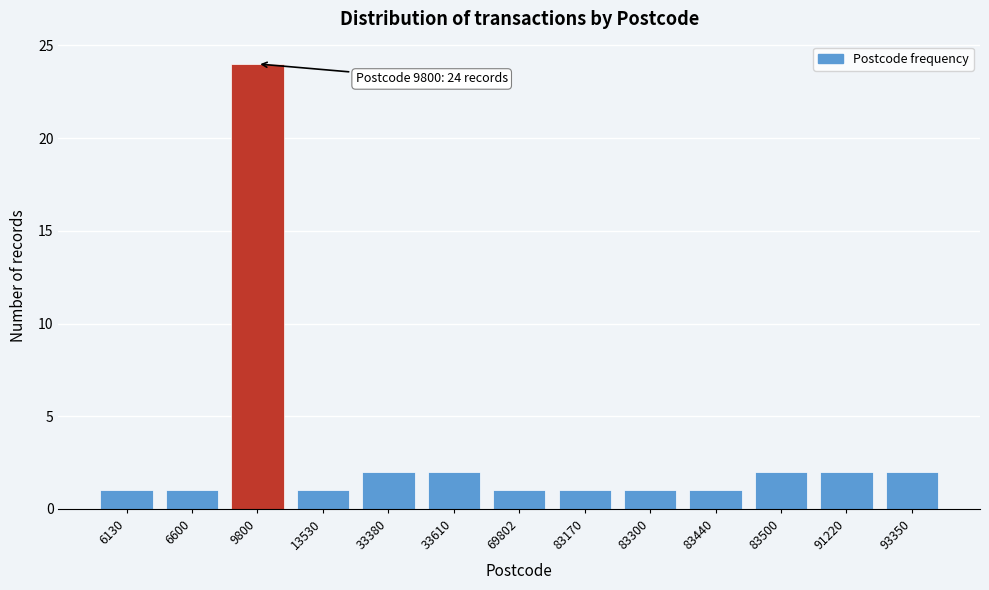

Reading left to right, list all the values displayed in this chart.

1	1	24	1	2	2	1	1	1	1	2	2	2